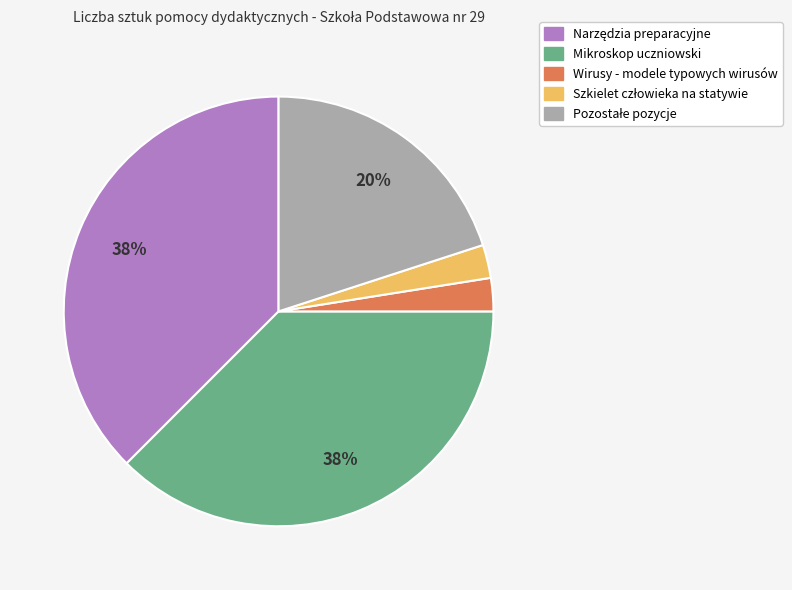

To the nearest percent, what is the average slice percentage?

20%